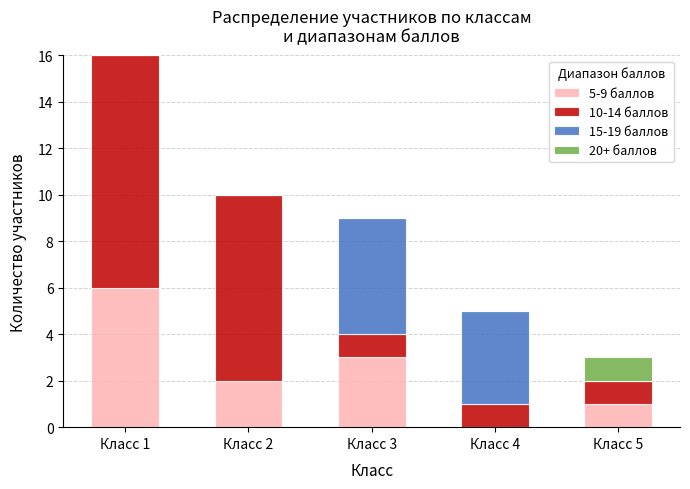

Which category has the highest value in the 5-9 баллов series?

Класс 1